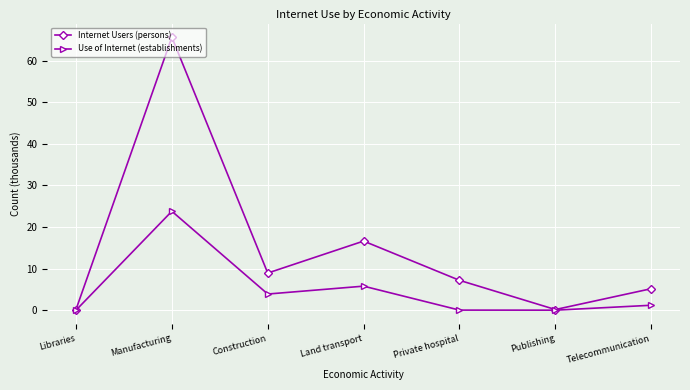

What value does the Use of Internet (establishments) series have at Land transport?

5.8